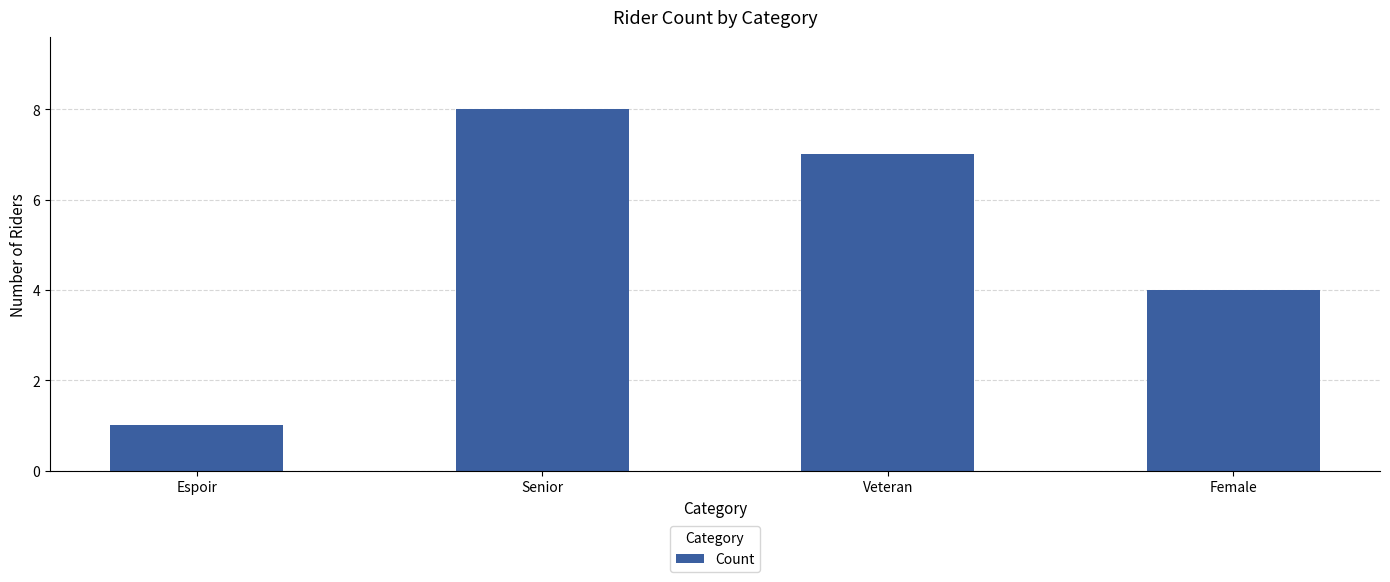

List the labels in order of value, largest first.

Senior, Veteran, Female, Espoir